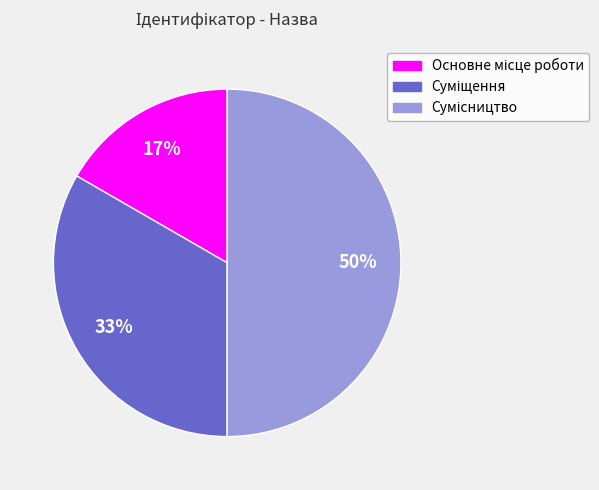

How many slices are in this pie chart?

3